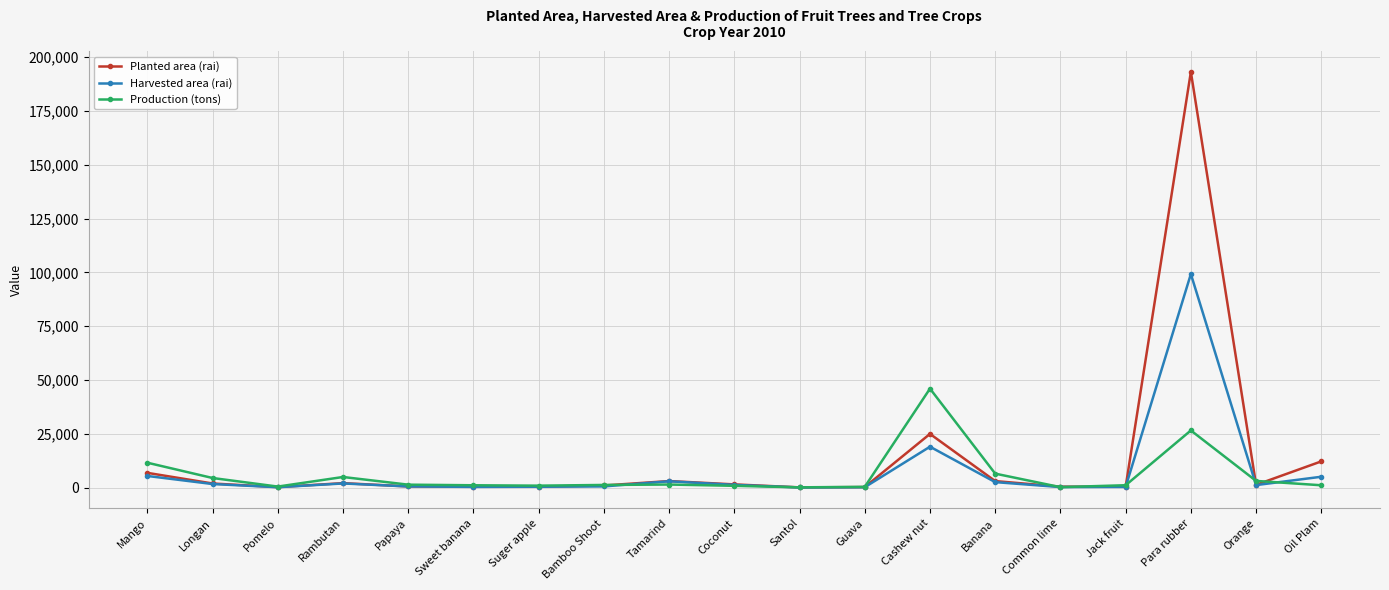

Count the number of data series in this chart.

3